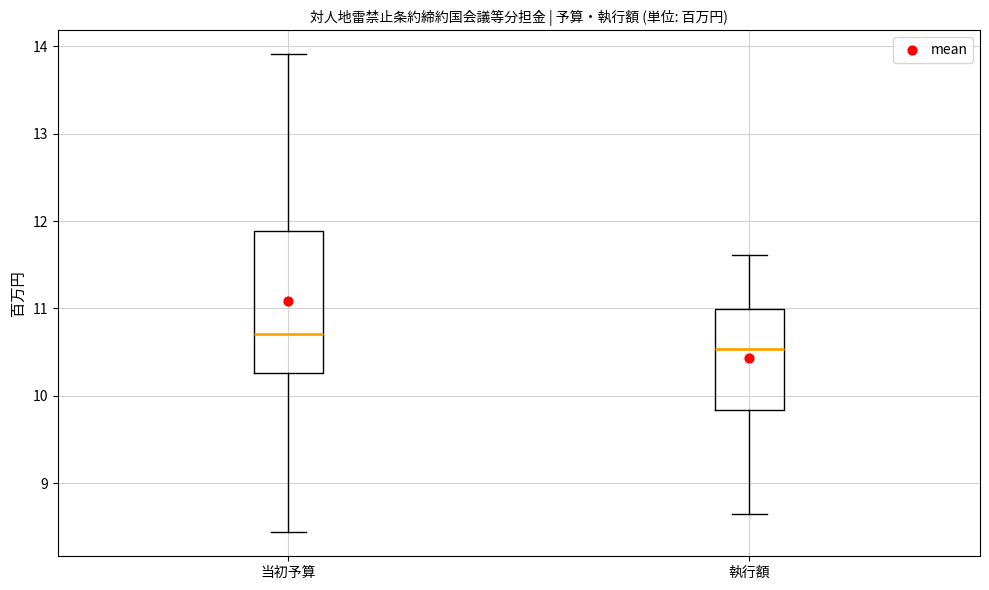

Which box is the tallest, from its lower edge to its upper edge?

当初予算